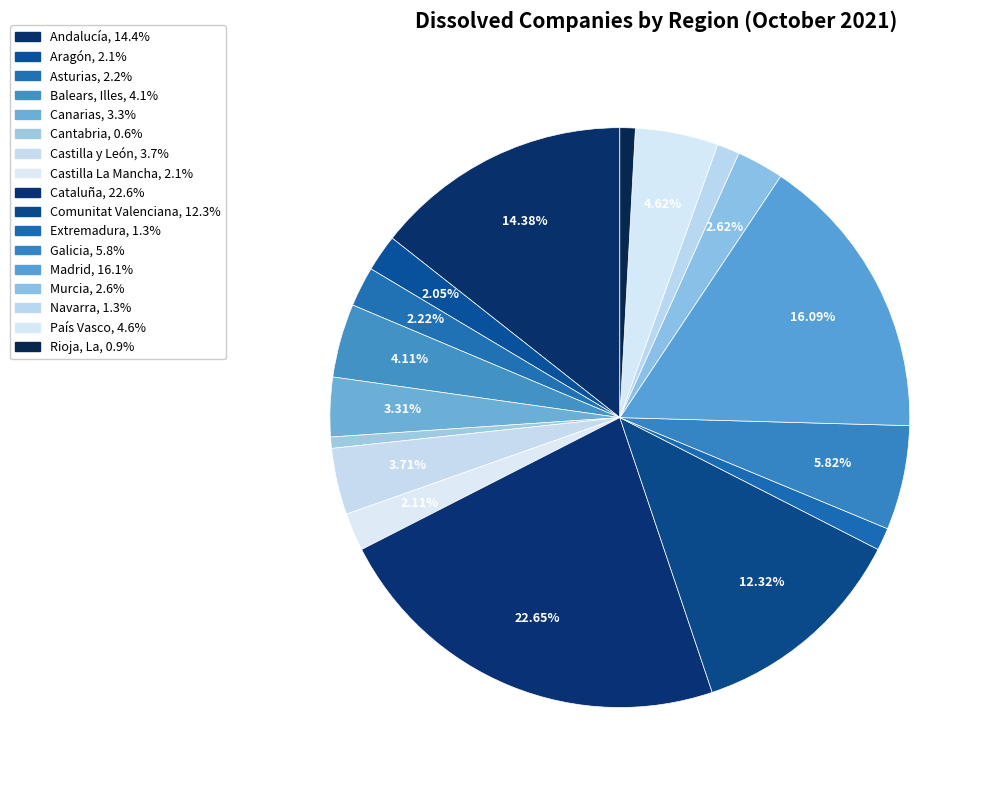

What is the ratio of the value at Aragón to the value at Balears, Illes?

0.5